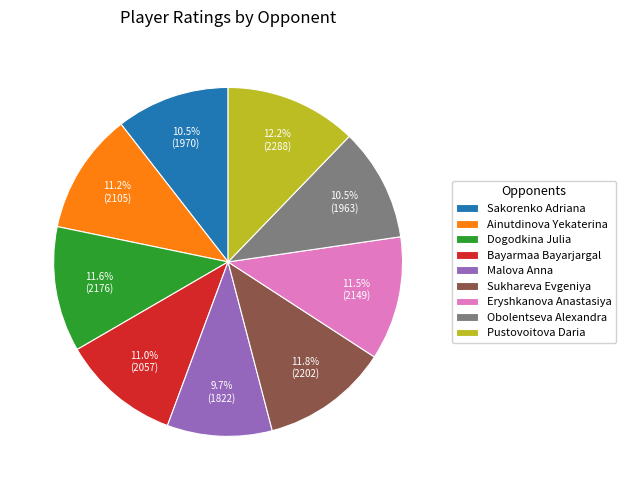

The Eryshkanova Anastasiya slice represents 18% of the pie. True or false?

False